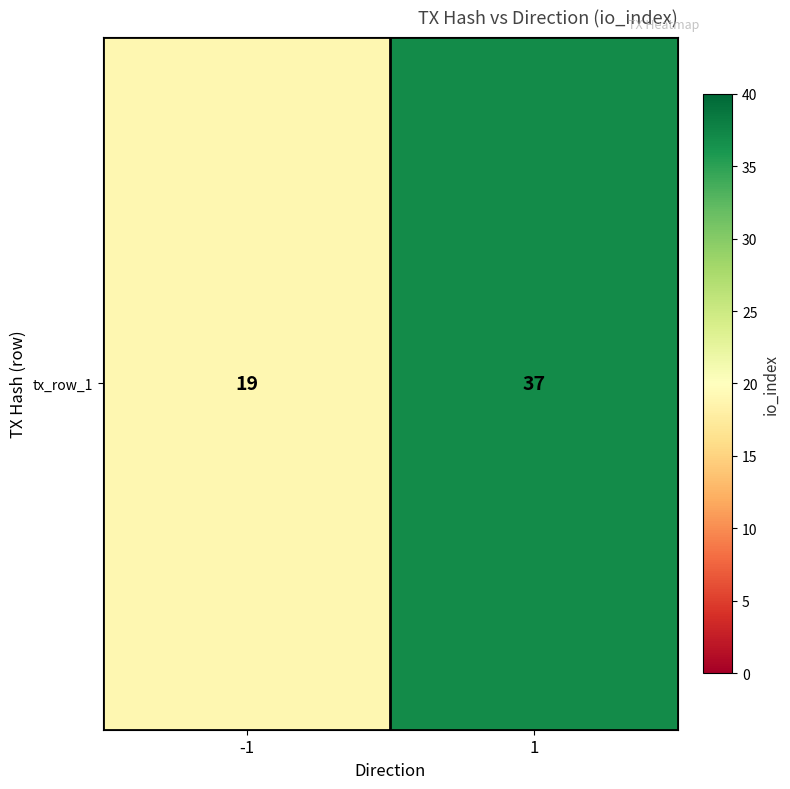

Is it true that the value at -1 is 19?

True